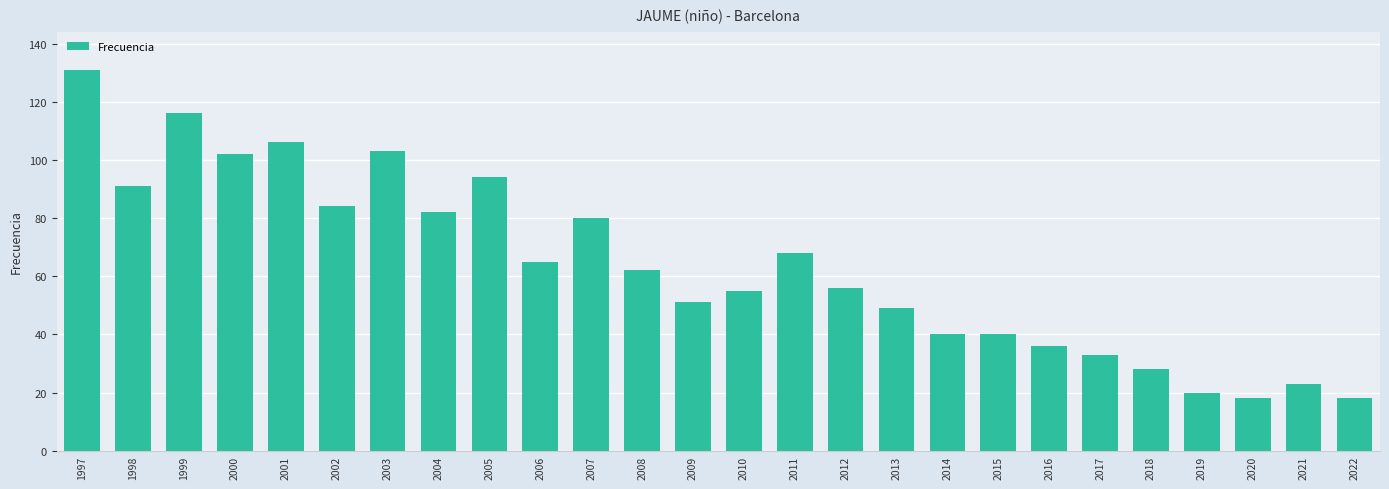

What is the maximum value shown in the chart?

131